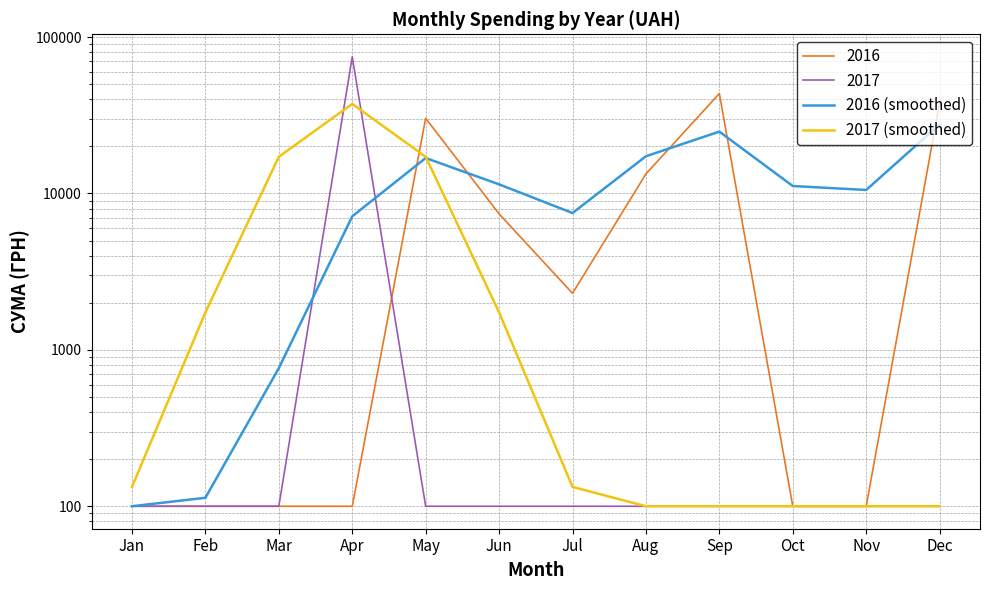

In 2016 (smoothed), how many points are higher than both neighbors (excluding endpoints)?

2